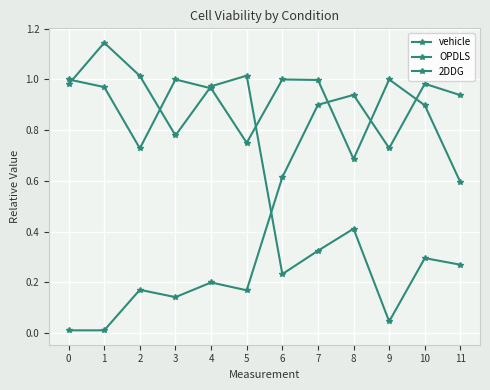

How many lines are shown in the chart?

3